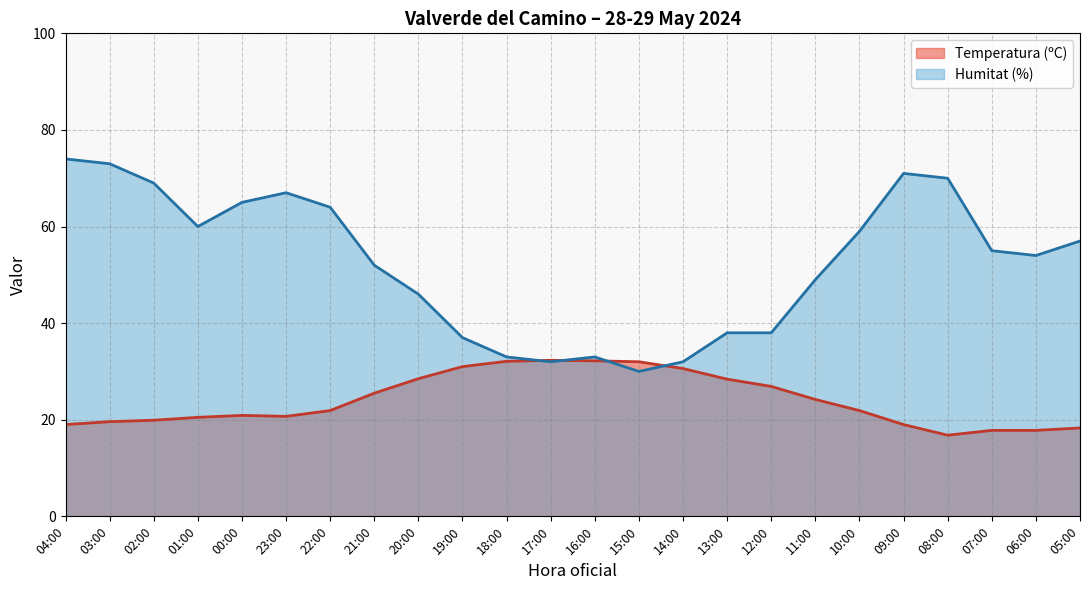

In Temperatura (ºC), how many points are lower than both neighbors (excluding endpoints)?

2